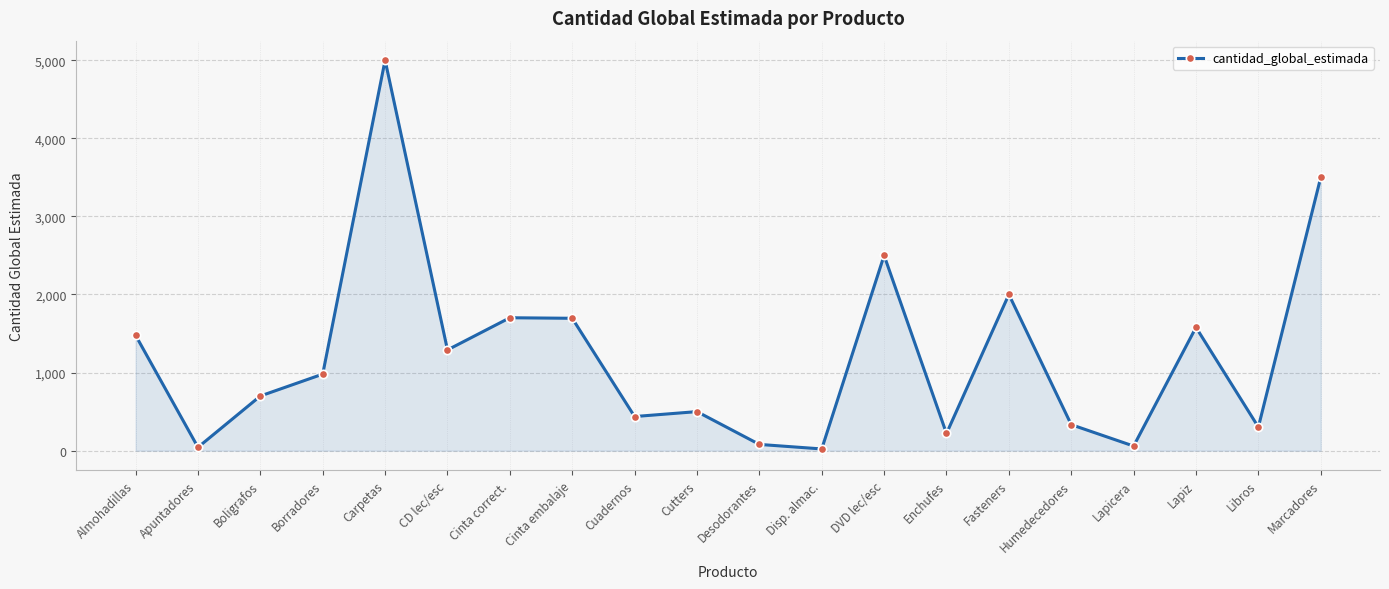

At which category does the data reach its first local valley?

Apuntadores